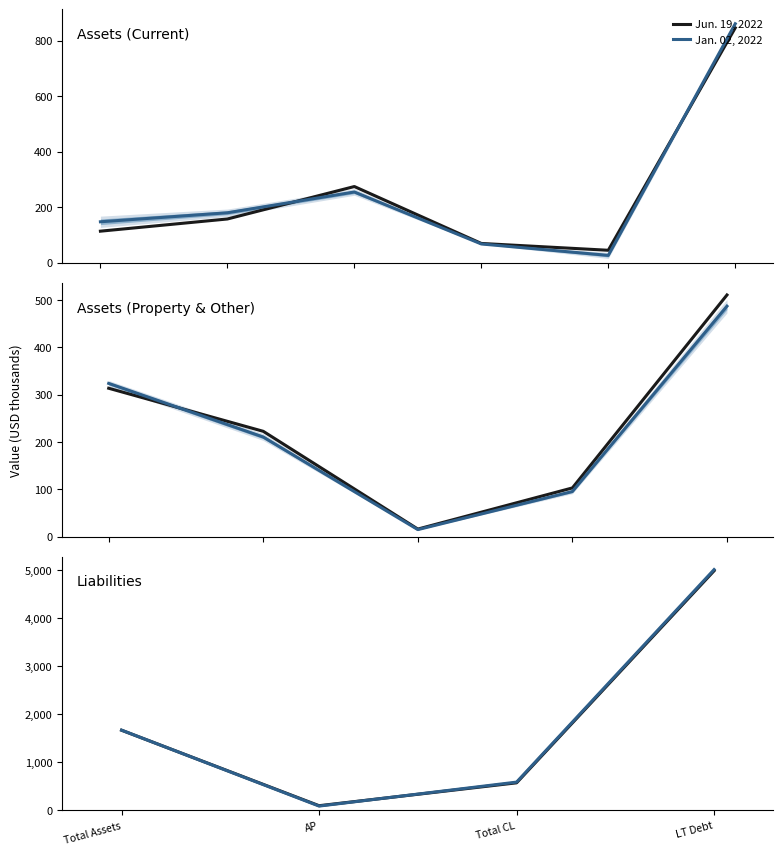

Which category has the lowest value in the Jan. 02, 2022 series?

AP